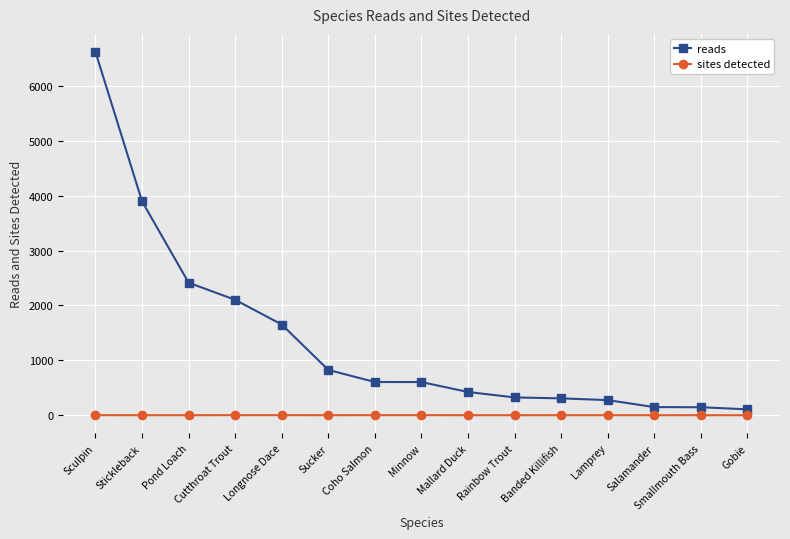

What are all the series names shown in the legend?

reads, sites detected